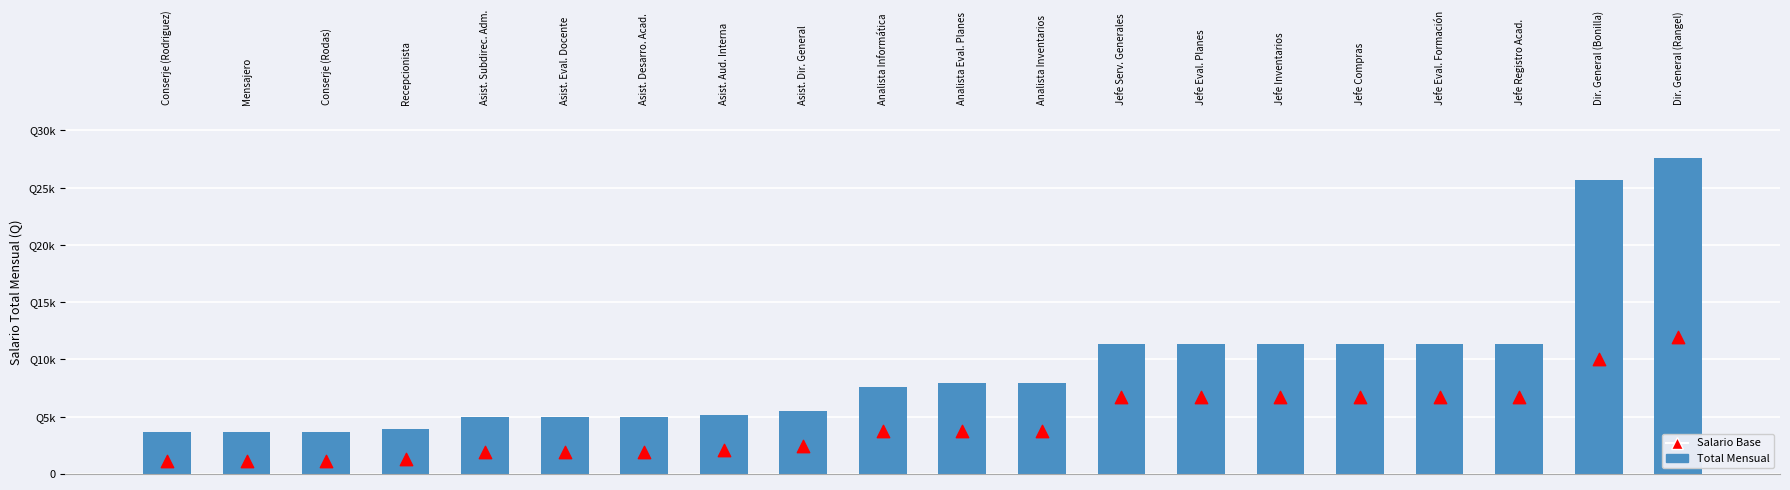

At which category is the sum across all series the highest?

Dir. General (Rangel)